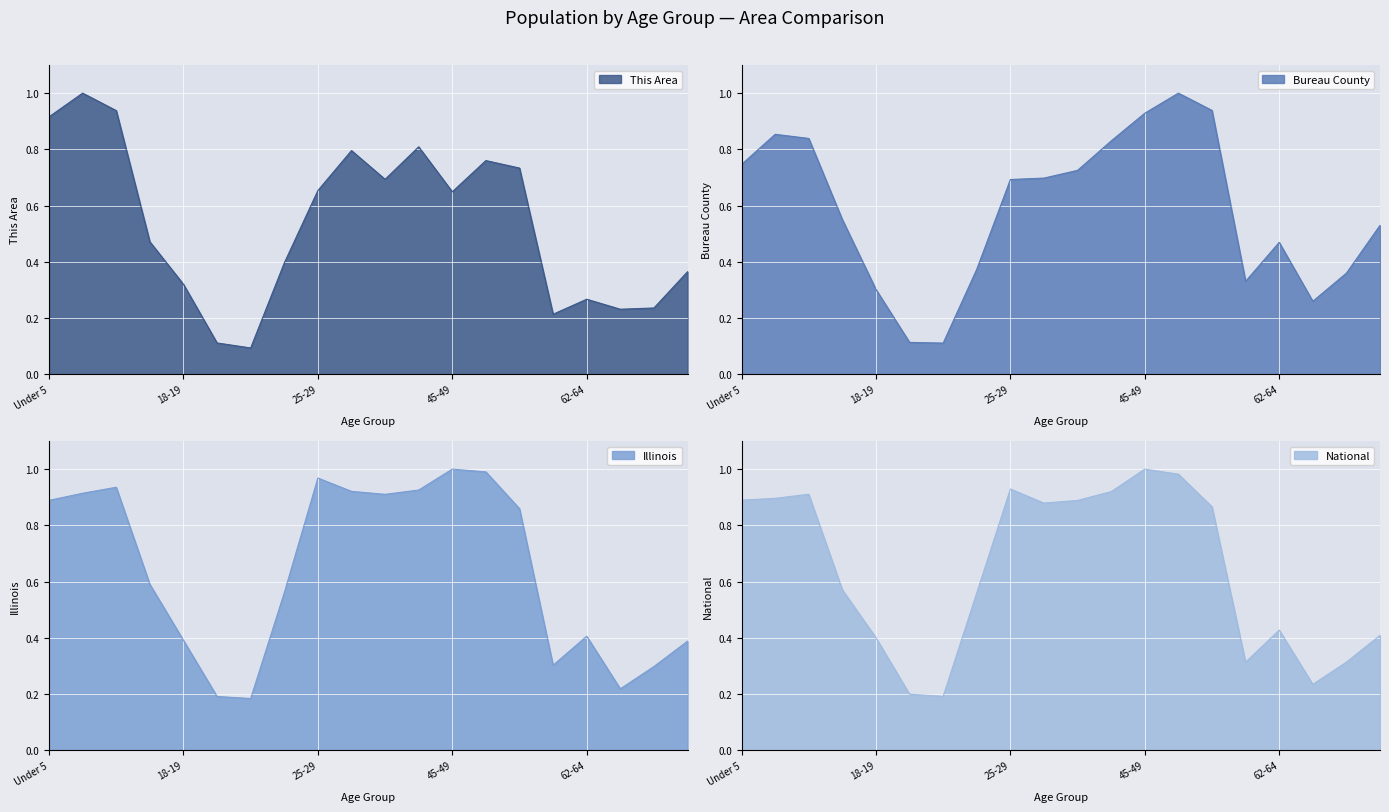

True or false: Illinois and Bureau County intersect in this chart.

True